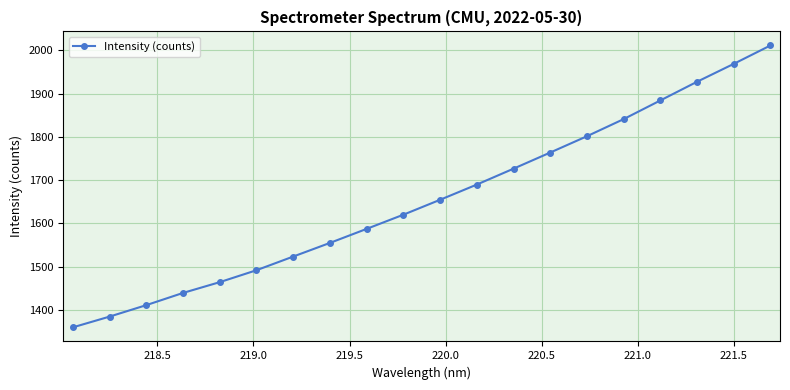

Reading right to left, transcribe all the data shown in this chart.

2011.1	1968.6	1927.2	1884.0	1840.8	1801.2	1763.5	1726.2	1689.5	1654.3	1619.8	1587.0	1554.6	1523.0	1491.4	1463.9	1438.9	1410.7	1384.2	1359.3